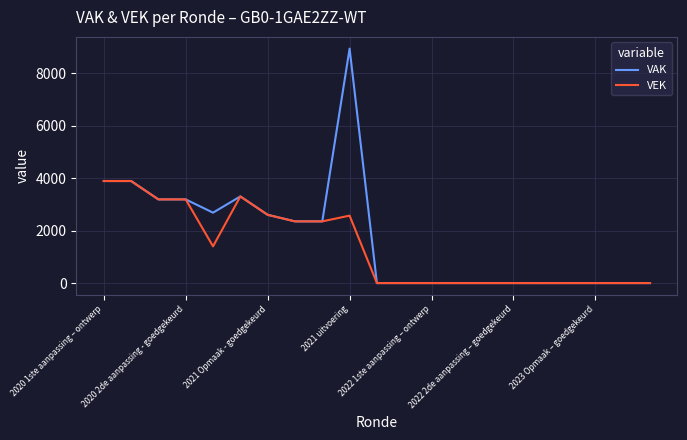

Does the chart display data point markers on the line(s)?

No